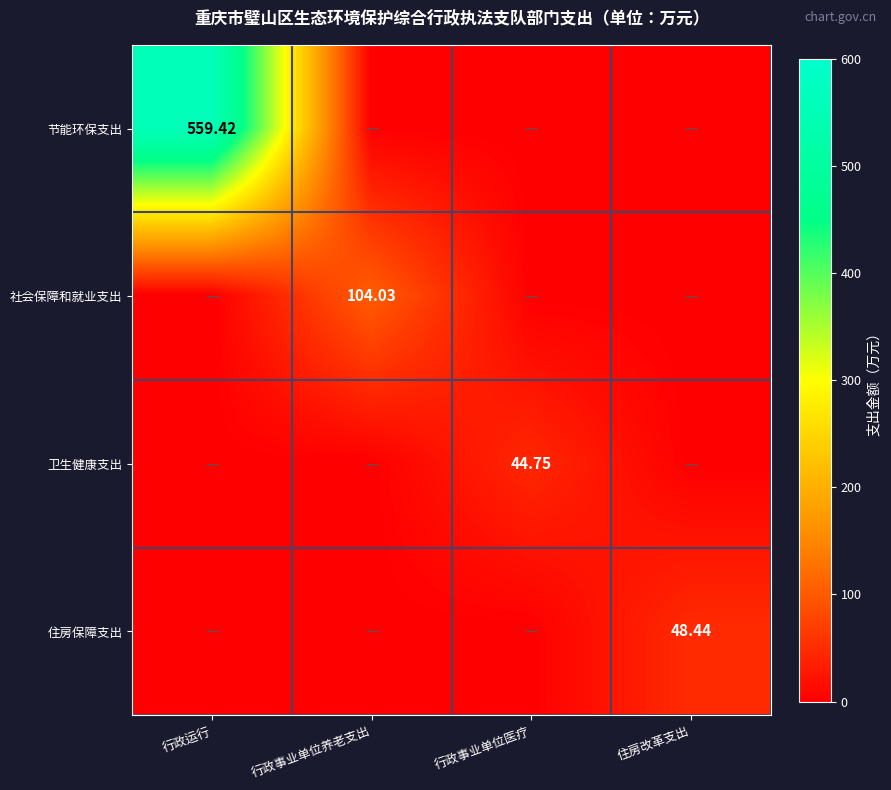

What is the total value across all series at 住房改革支出?

48.7